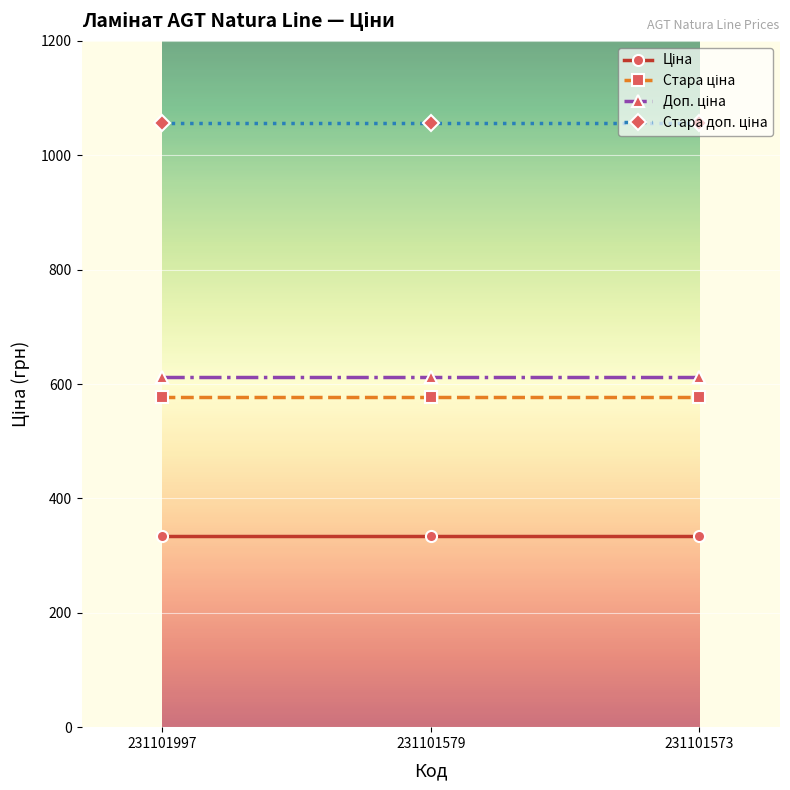

Does the chart display data point markers on the line(s)?

Yes